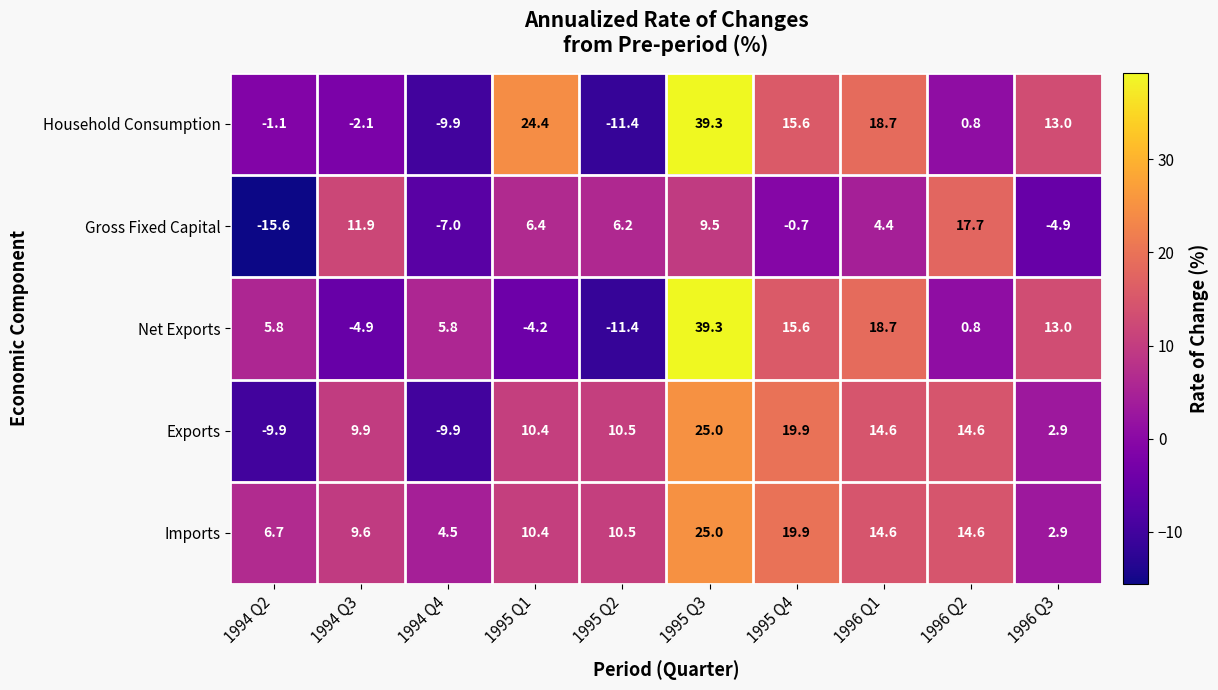

What is the highest value of the Household Consumption series?

39.3